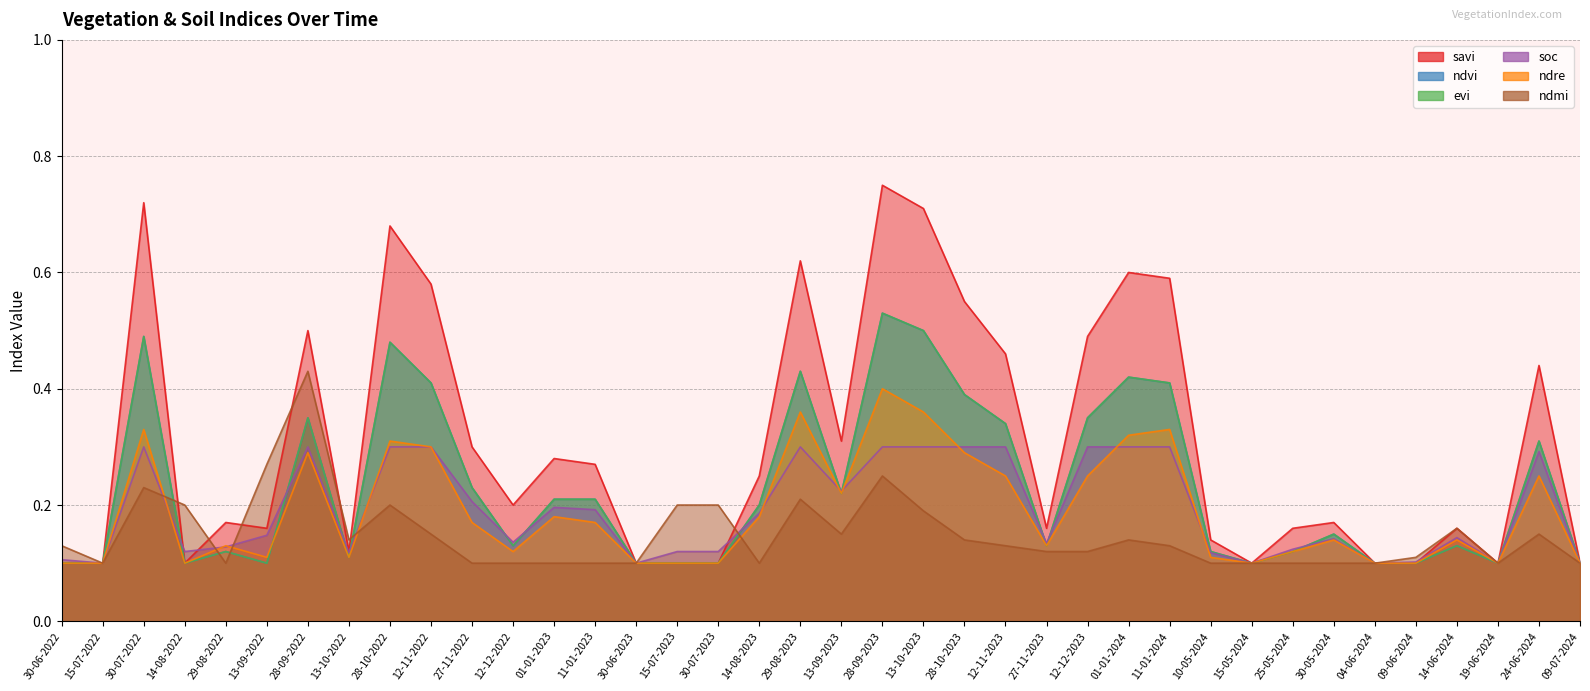

Which series changed the most between 30-07-2022 and 28-09-2023?

ndre